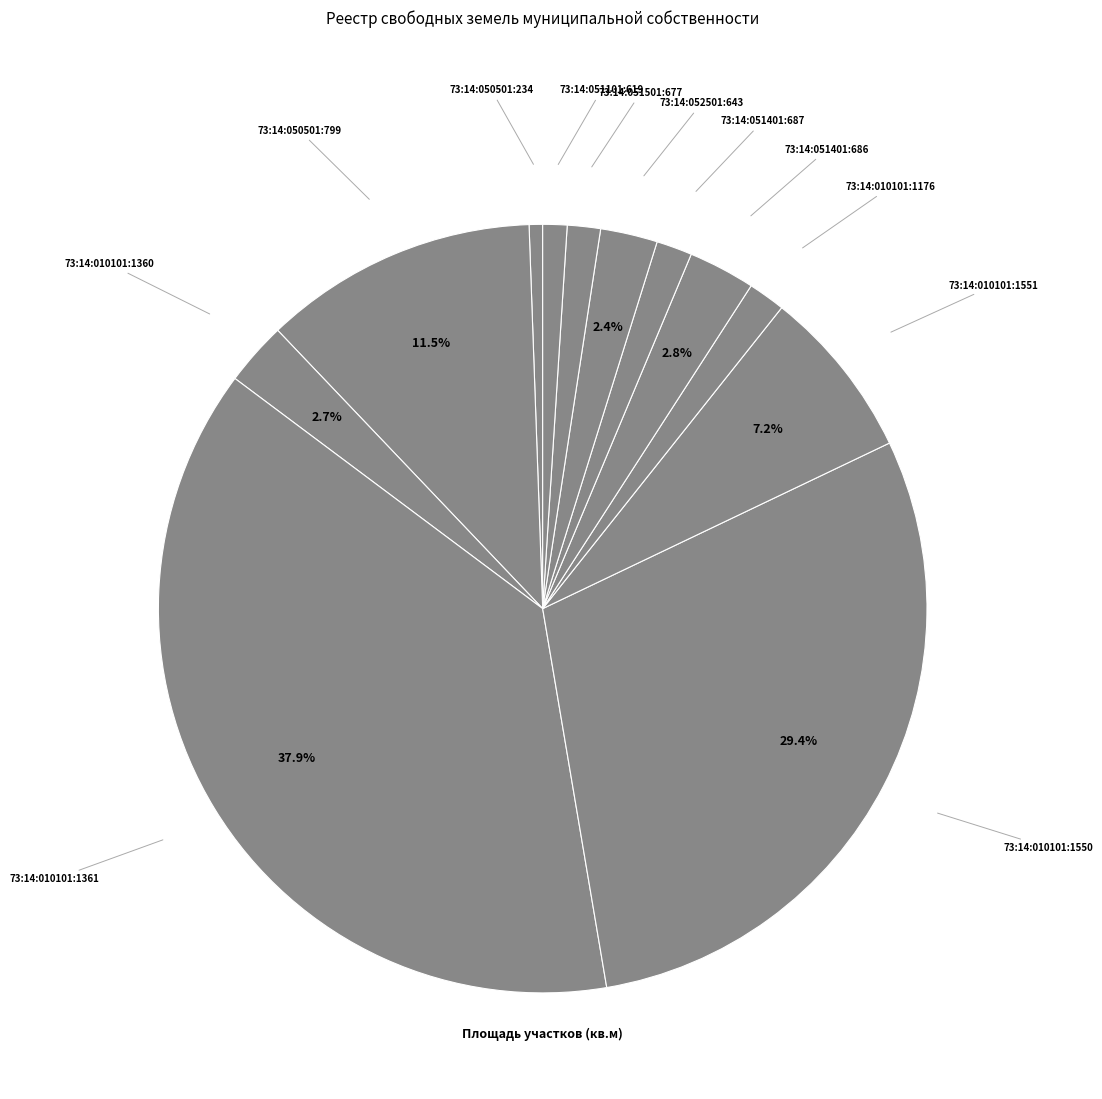

To the nearest percent, what portion does 73:14:010101:1360 represent?

3%